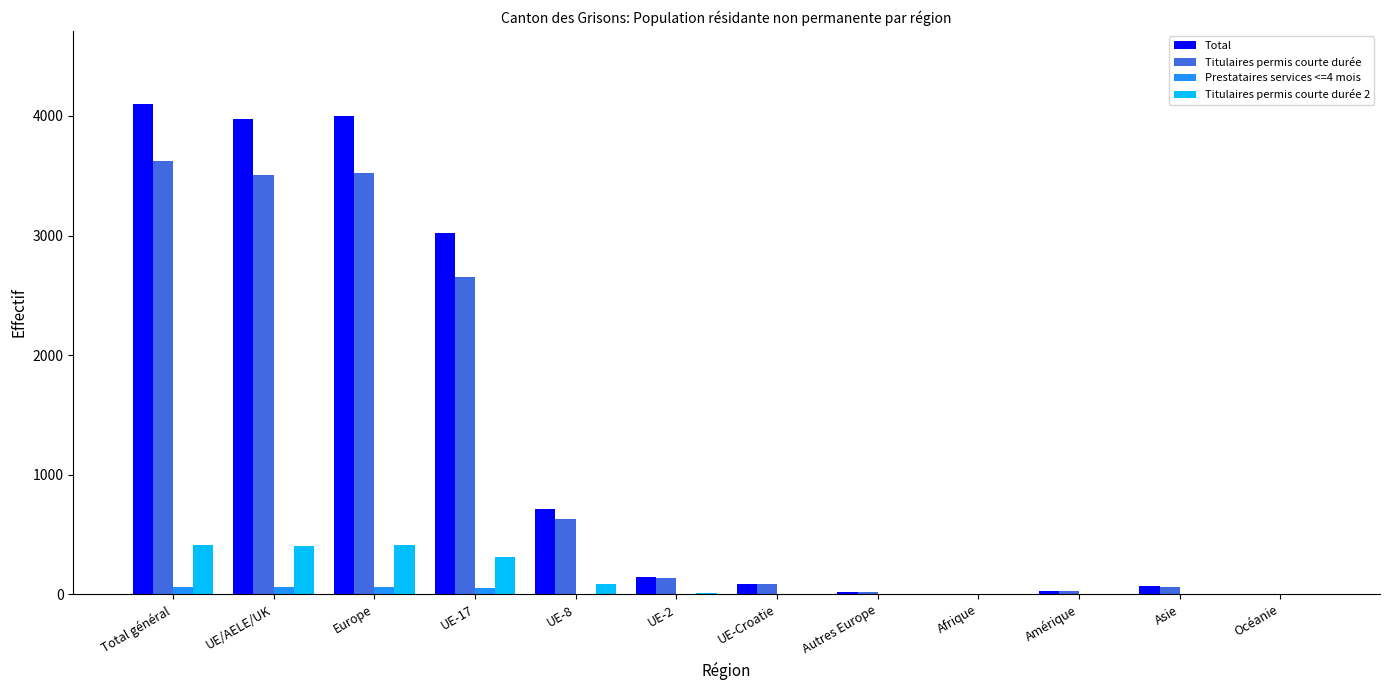

How many data points does each series have?

12